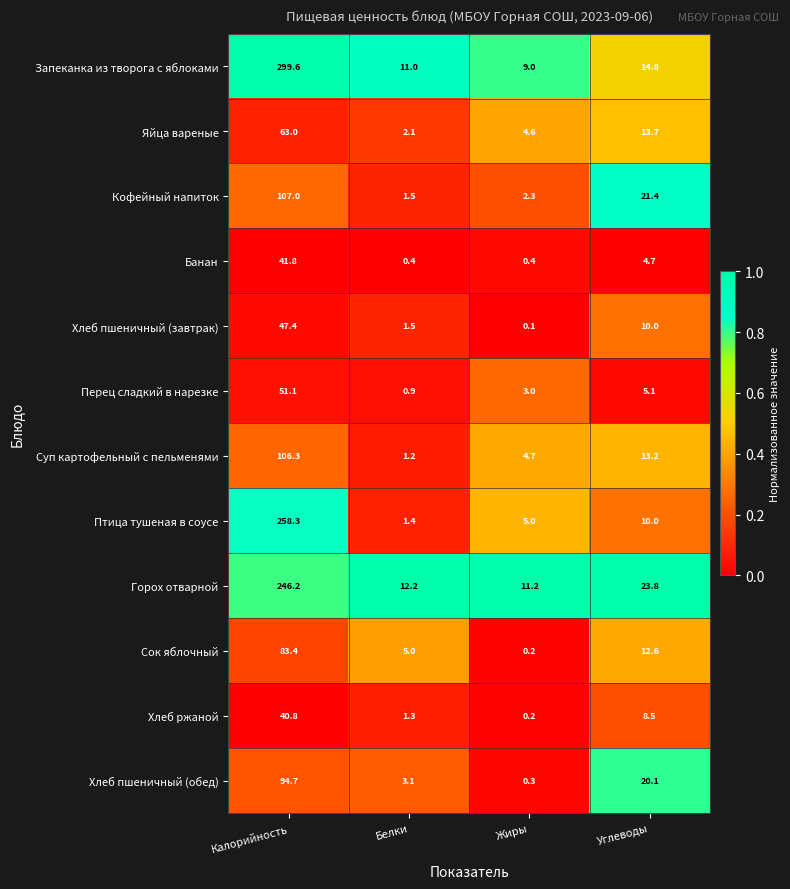

True or false: Хлеб ржаной has a value of 0.6 at Белки.

False